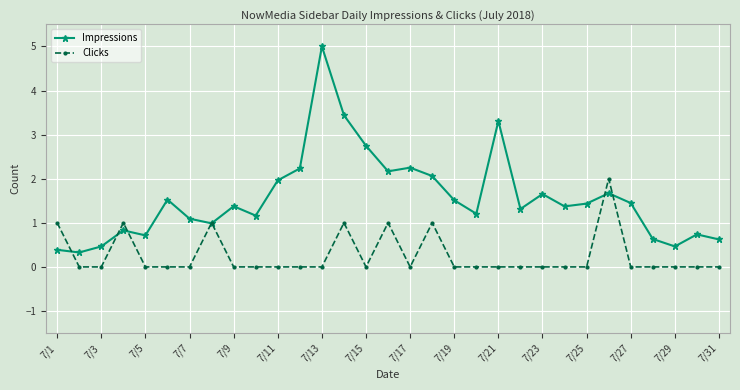

Count the number of data series in this chart.

2